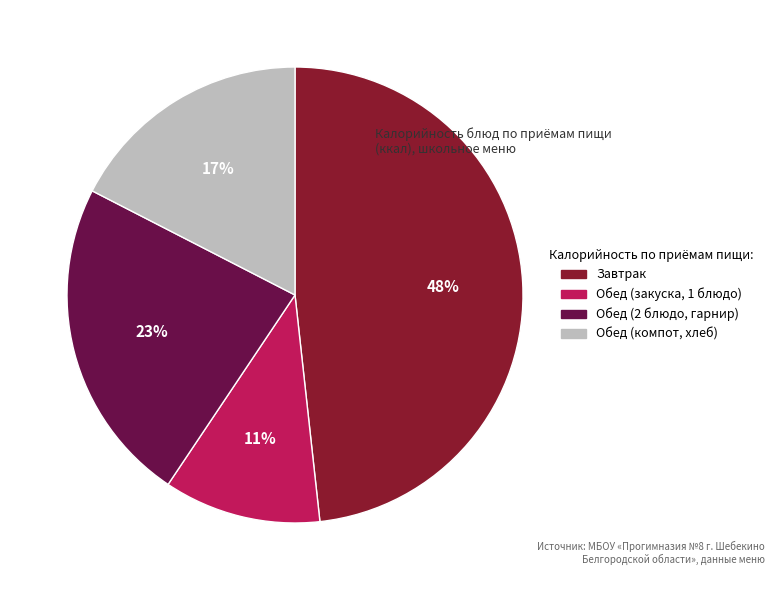

Do Обед (закуска, 1 блюдо) and Завтрак together represent more than half of the pie?

Yes